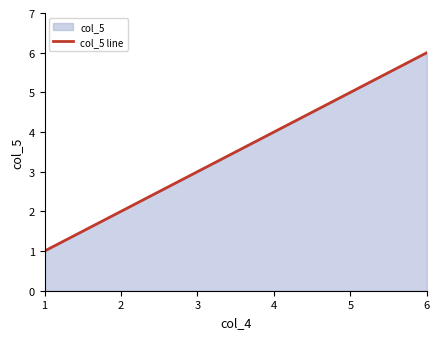

List the labels in order of value, smallest first.

1, 2, 3, 4, 5, 6